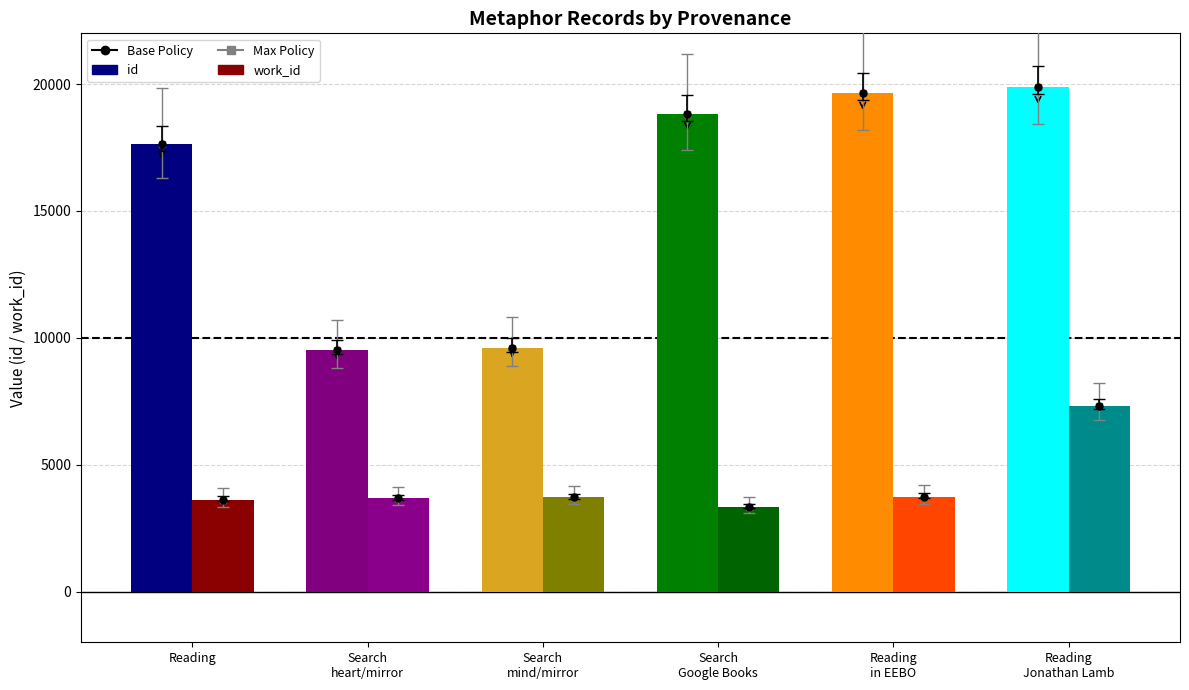

What is the value of the id bar at the 5th from the left?

19661